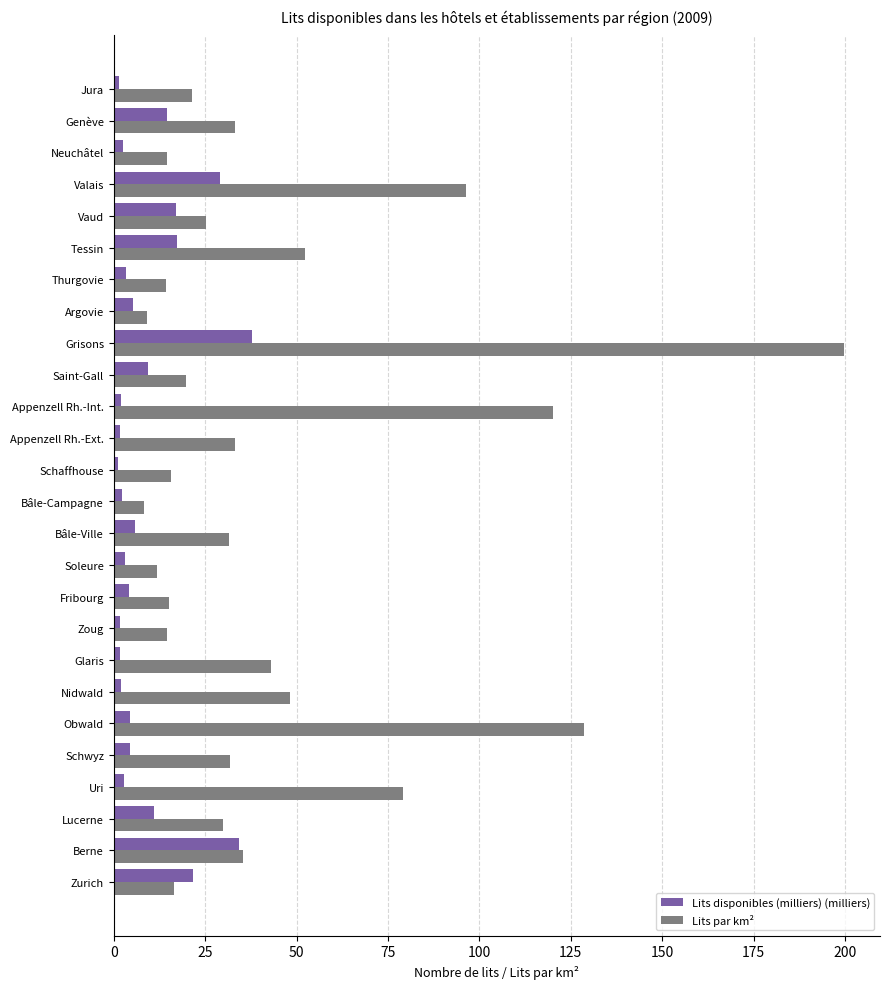

What is the maximum value for Lits par km²?

199.6